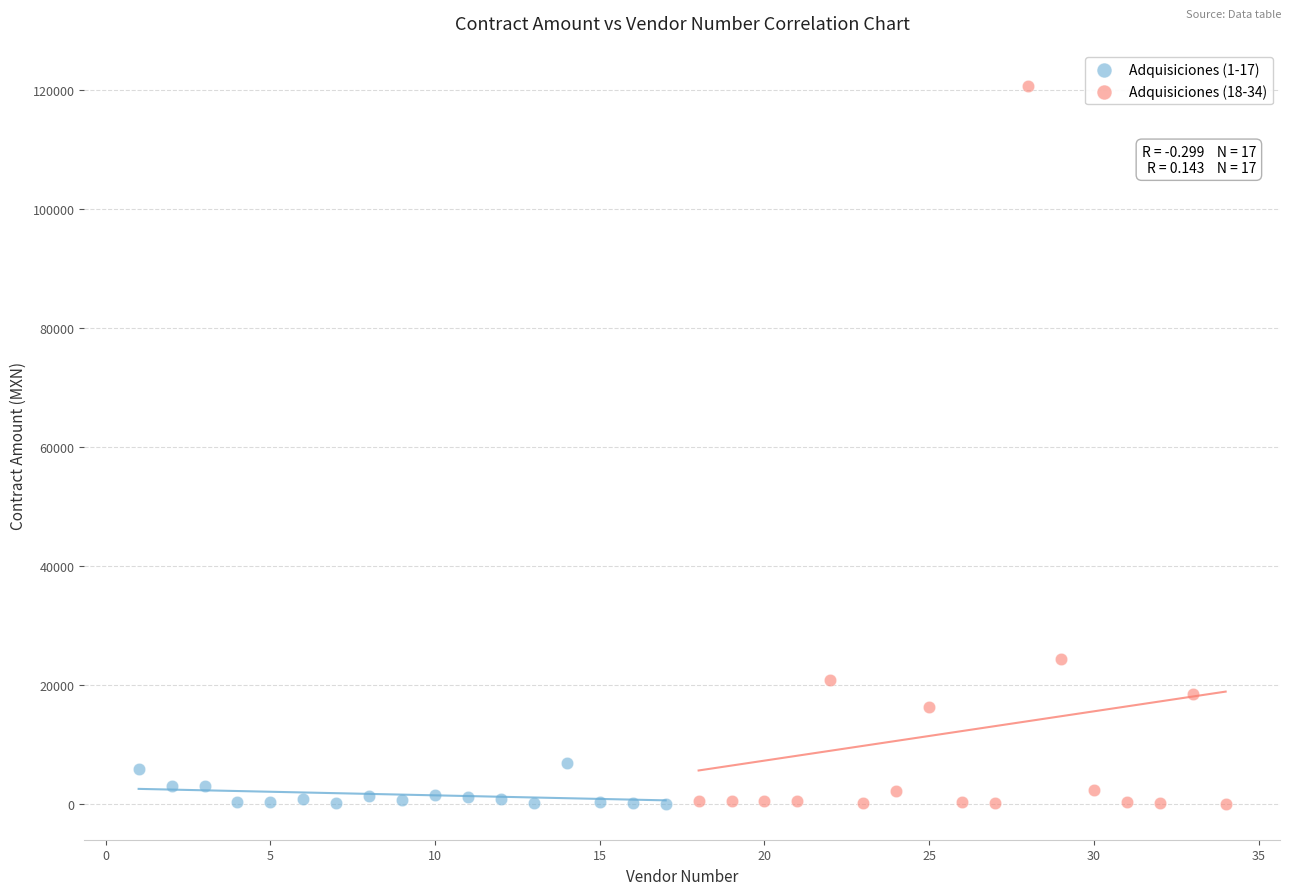

Which series contains the highest Y value?

Adquisiciones (18-34)